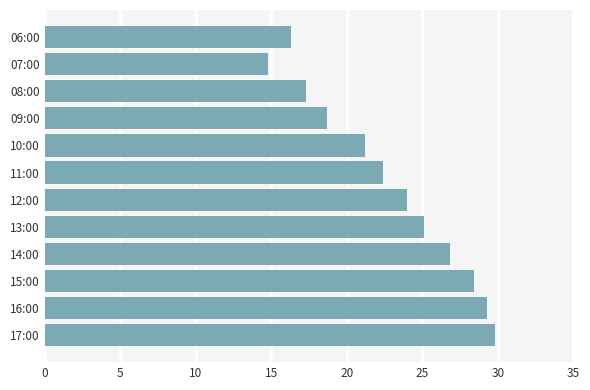

Reading bottom to top, extract all data points from this chart.

29.8	29.3	28.4	26.8	25.1	24.0	22.4	21.2	18.7	17.3	14.8	16.3